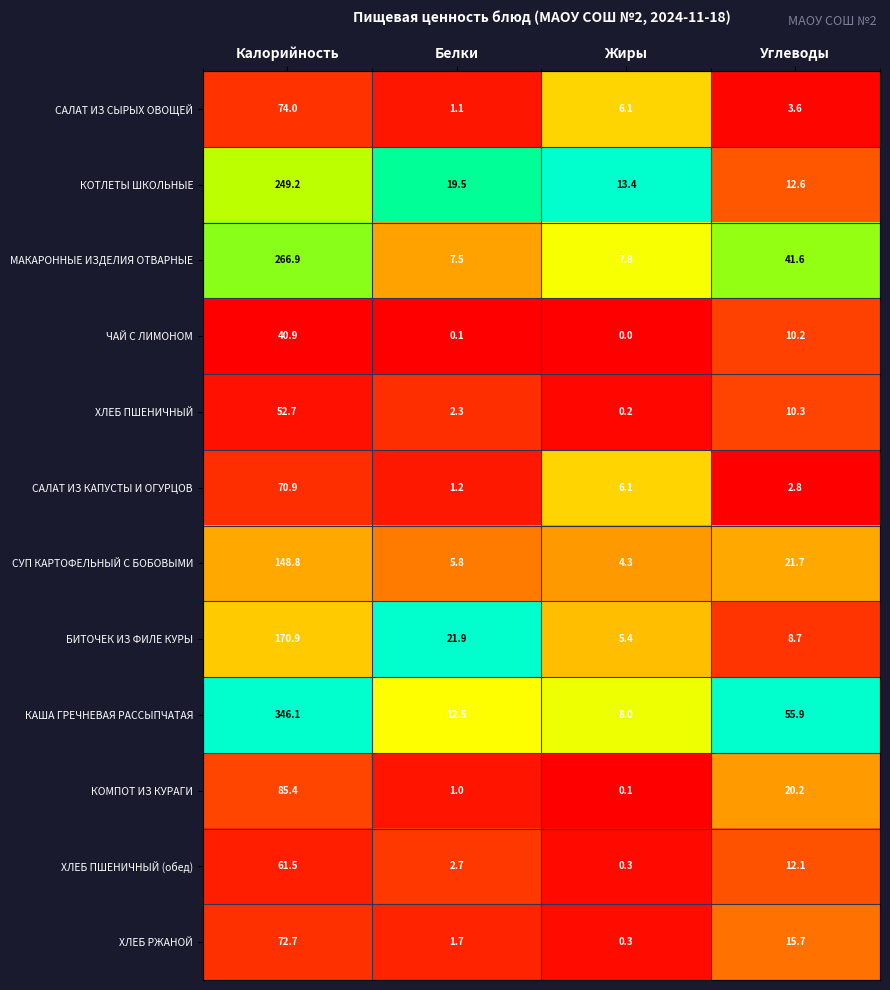

At which label is ХЛЕБ ПШЕНИЧНЫЙ closest to 26?

Углеводы